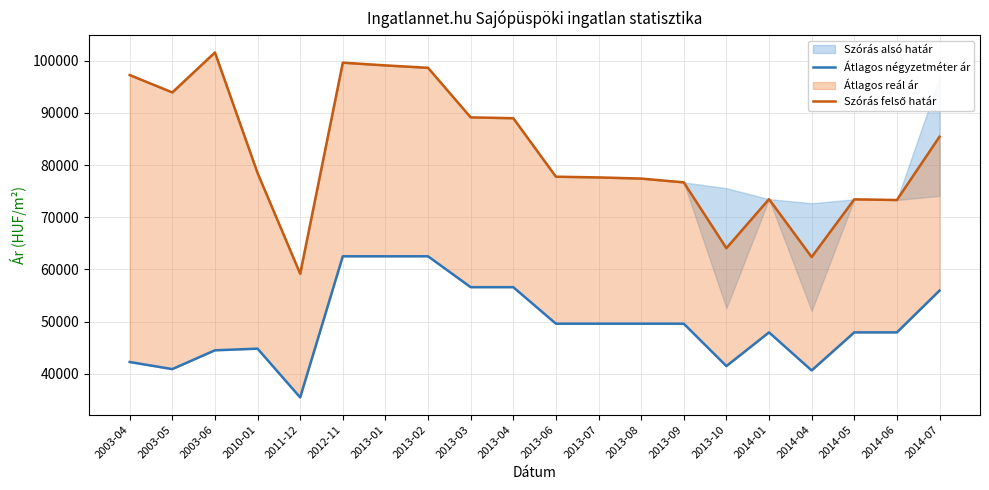

How many lines are shown in the chart?

2